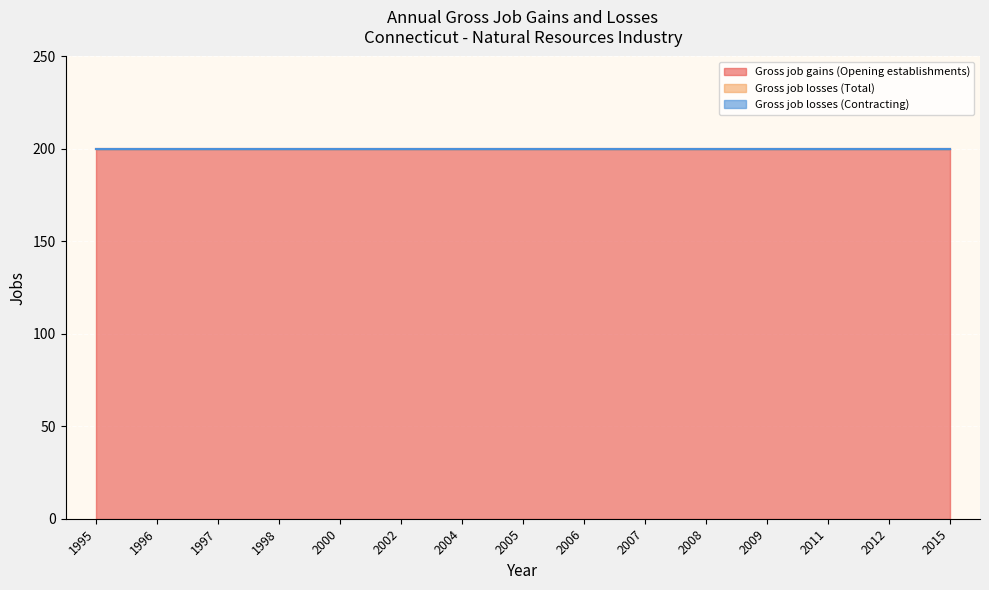

Between 2000 and 2004, which series saw the biggest shift?

Gross job gains (Opening establishments)